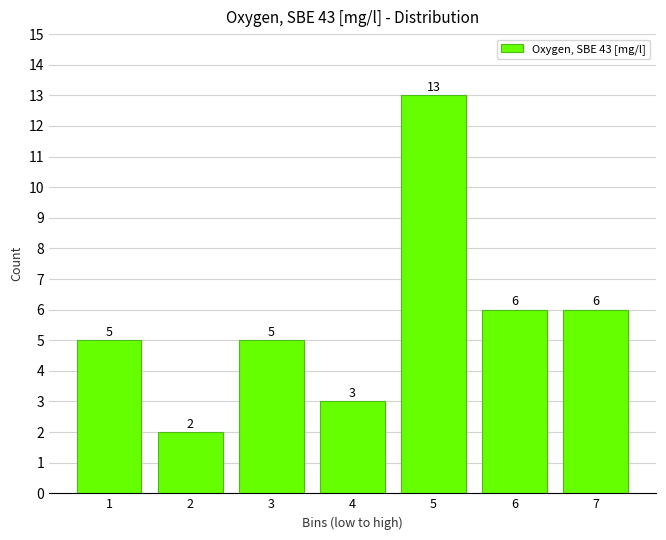

Reading left to right, list all the values displayed in this chart.

5	2	5	3	13	6	6